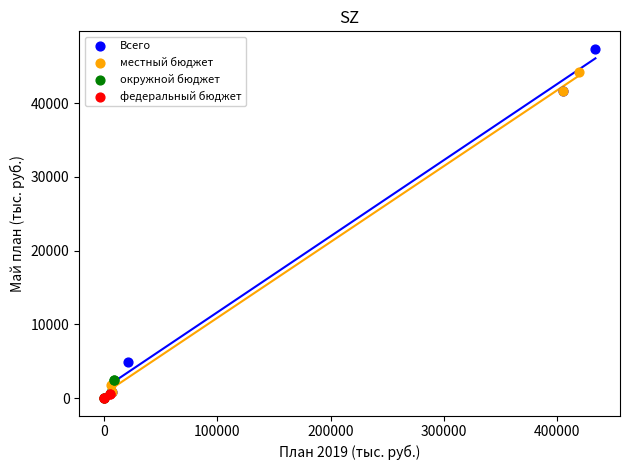

Which series reaches the maximum Y coordinate?

Всего